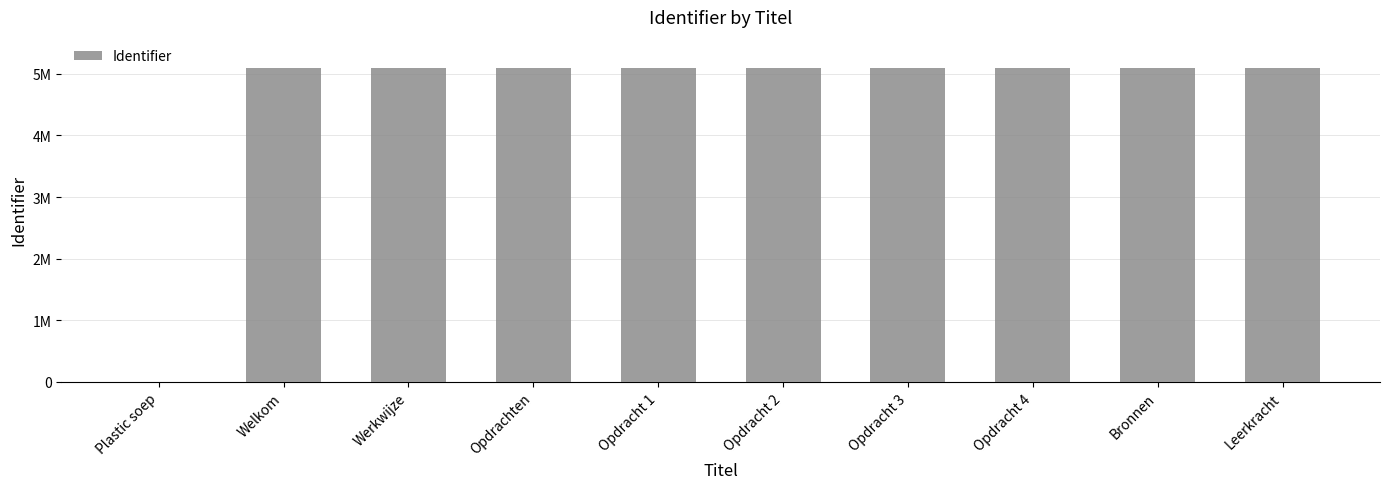

What is the ratio of the value at Welkom to the value at Bronnen?

1.0